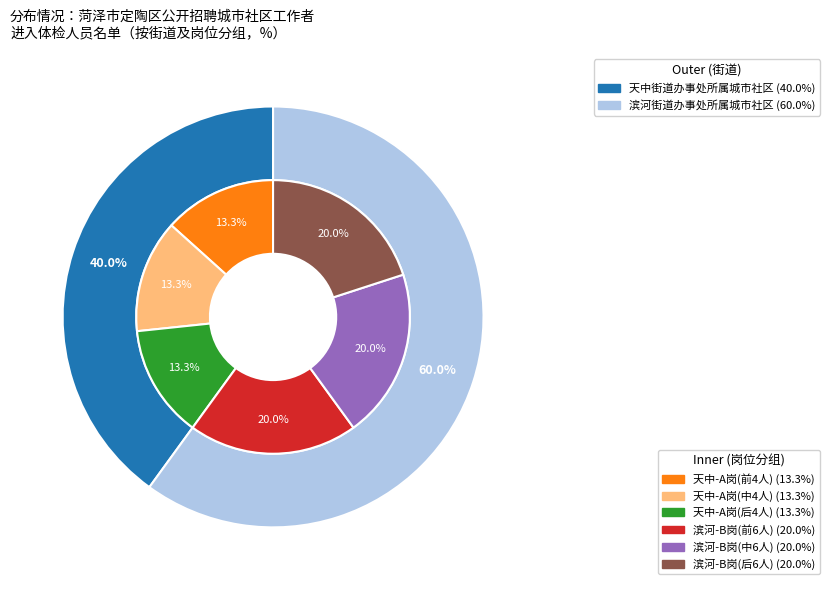

Rank the categories by value from lowest to highest.

天中街道办事处所属城市社区, 滨河街道办事处所属城市社区